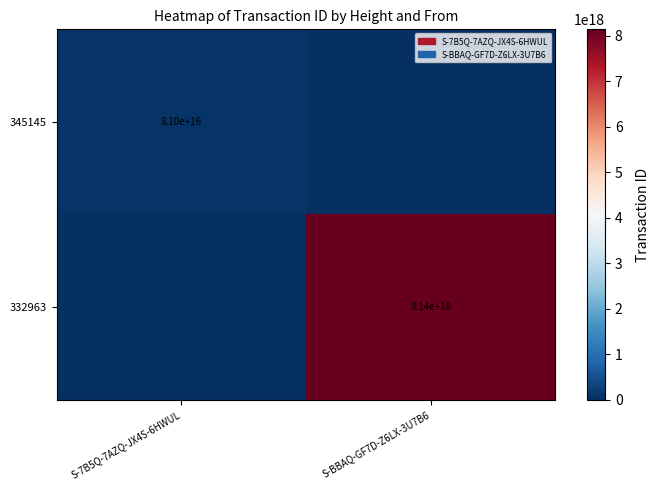

True or false: 332963 has a value of 8140000000000000000 at S-BBAQ-GF7D-Z6LX-3U7B6.

True